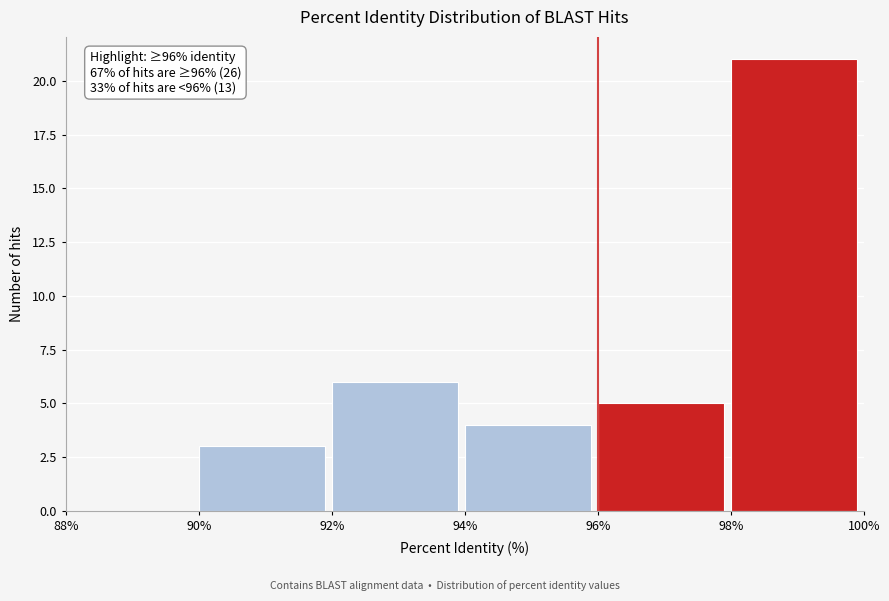

Over which range of the x-axis is the bar tallest?

98% to 100%